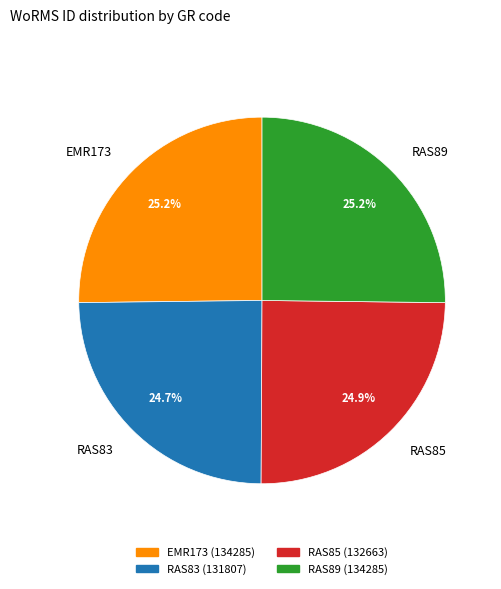

Does EMR173 account for over 50% of the chart?

No